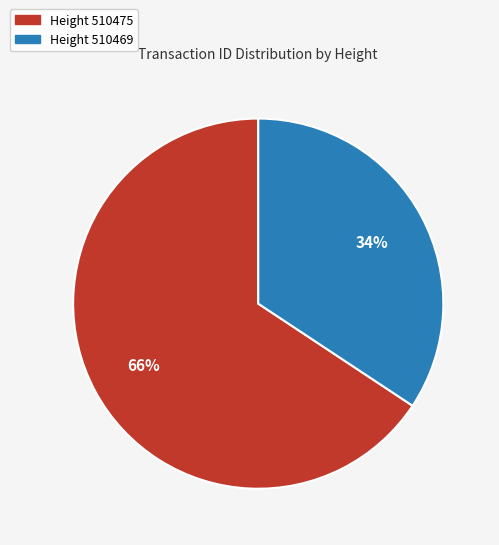

What is the largest slice in the pie chart?

Height 510475